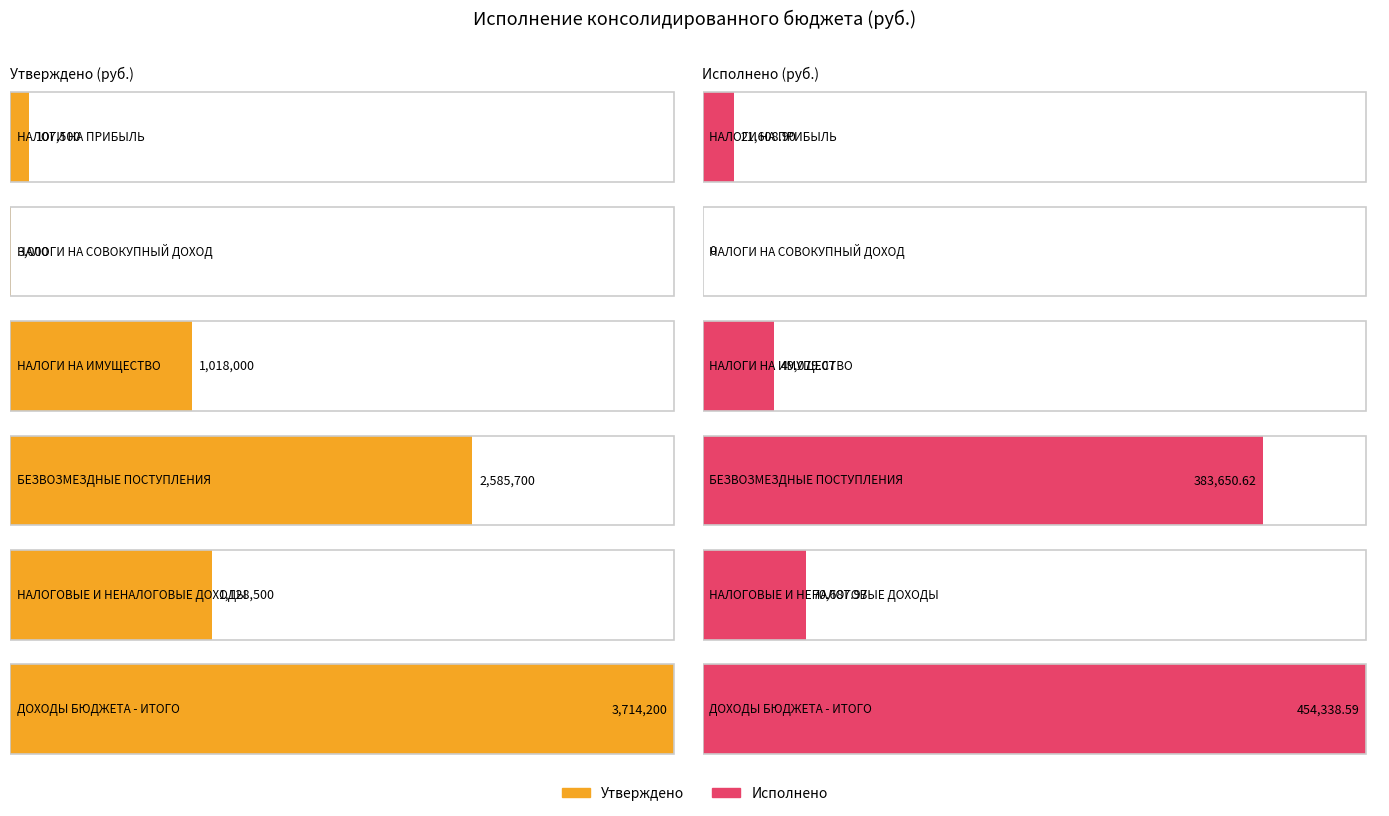

What is the sum of all Исполнено values?

979365.2